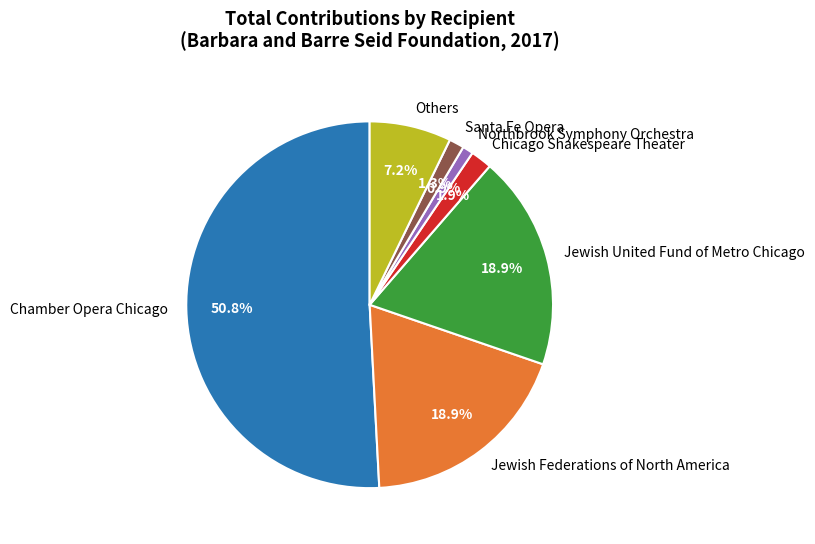

Which has a higher value, Jewish Federations of North America or Others?

Jewish Federations of North America